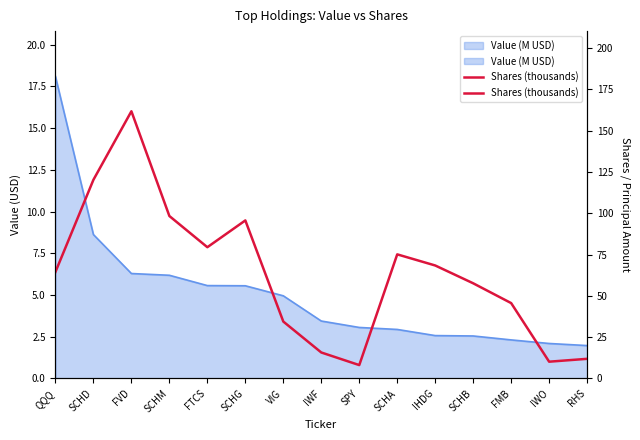

What position from the right is SCHG?

10